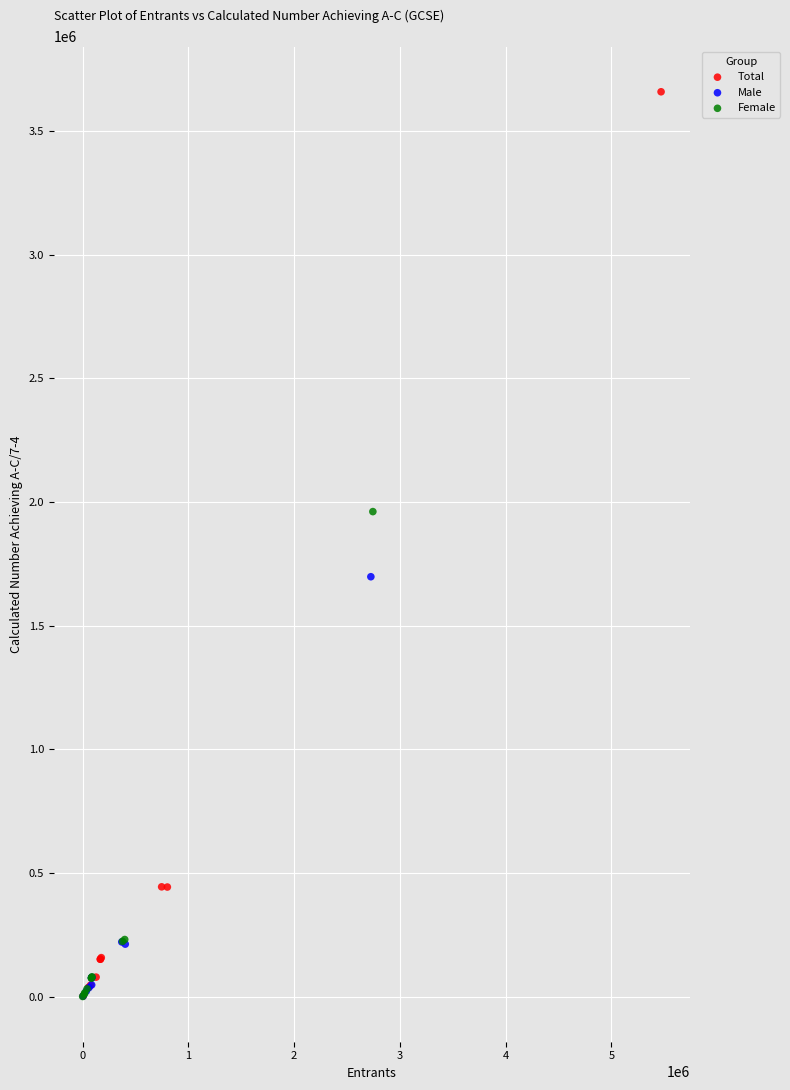

Which series has the largest Y range (max minus min)?

Total